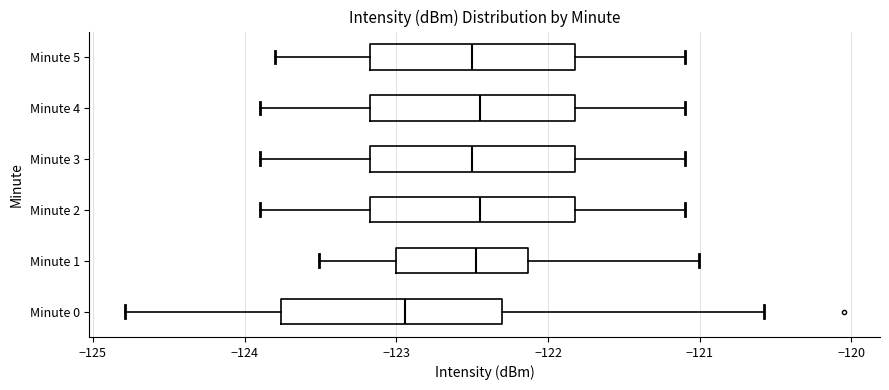

Which box is the widest, from its left edge to its right edge?

Minute 0